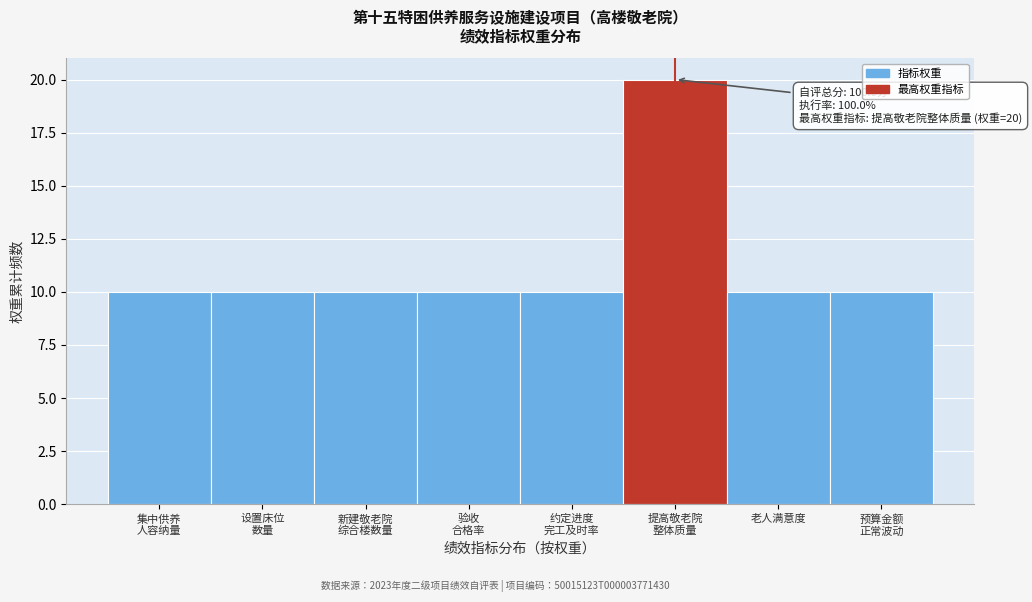

Reading left to right, what are all the values shown in this chart?

10	10	10	10	10	20	10	10